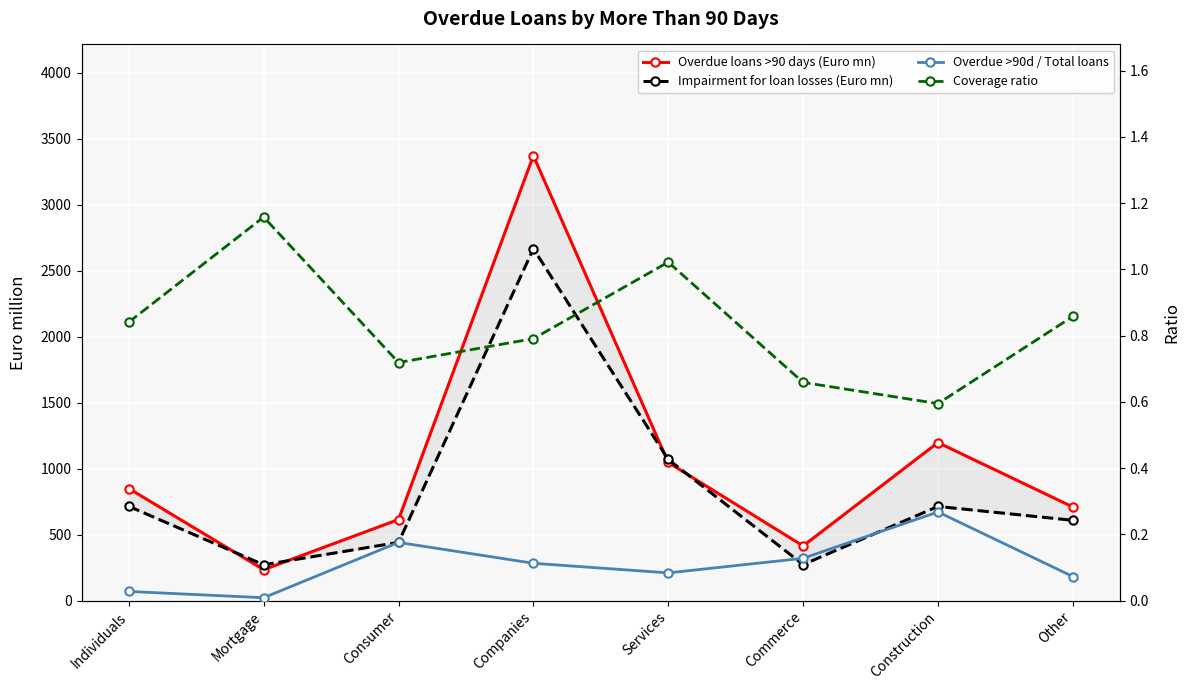

Rank the series by their maximum value, from lowest to highest.

Overdue >90d / Total loans, Coverage ratio, Impairment for loan losses (Euro mn), Overdue loans >90 days (Euro mn)